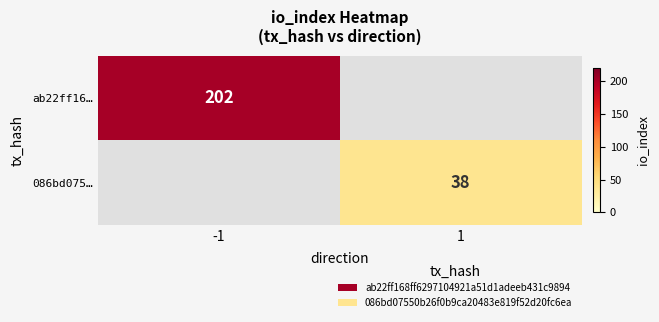

Is the value of ab22ff16… at -1 greater than the value of 086bd075… at 1?

Yes